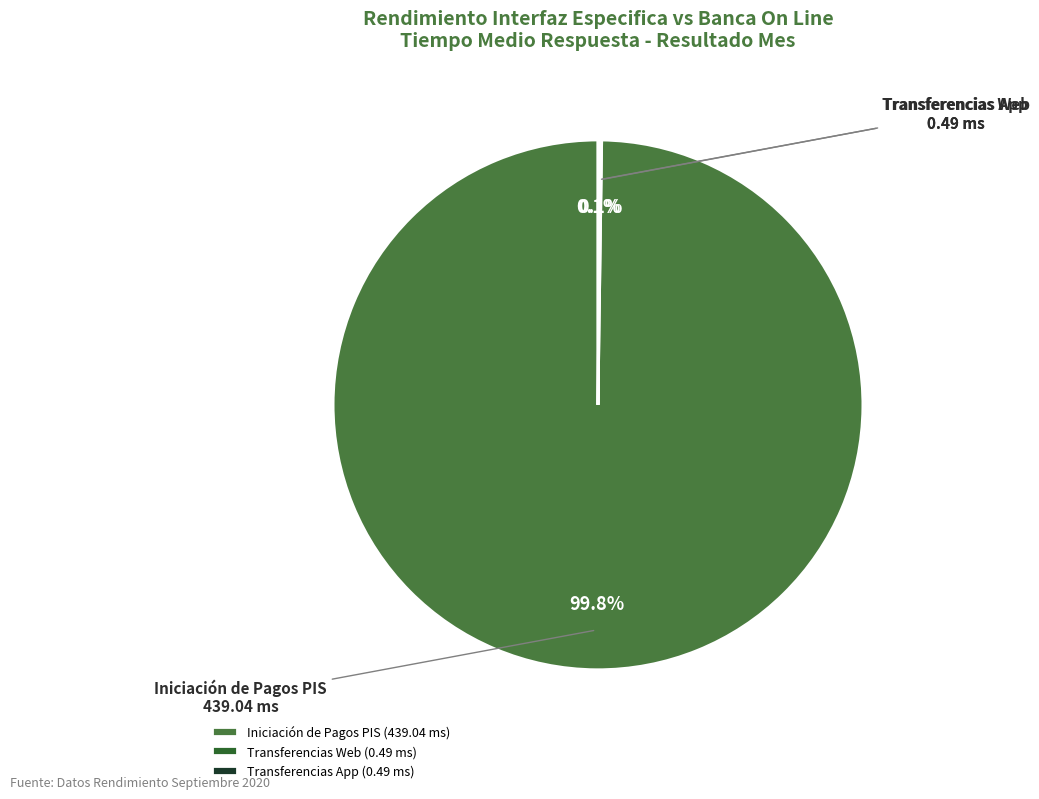

Does Iniciación de Pagos PIS represent more than half of the total?

Yes